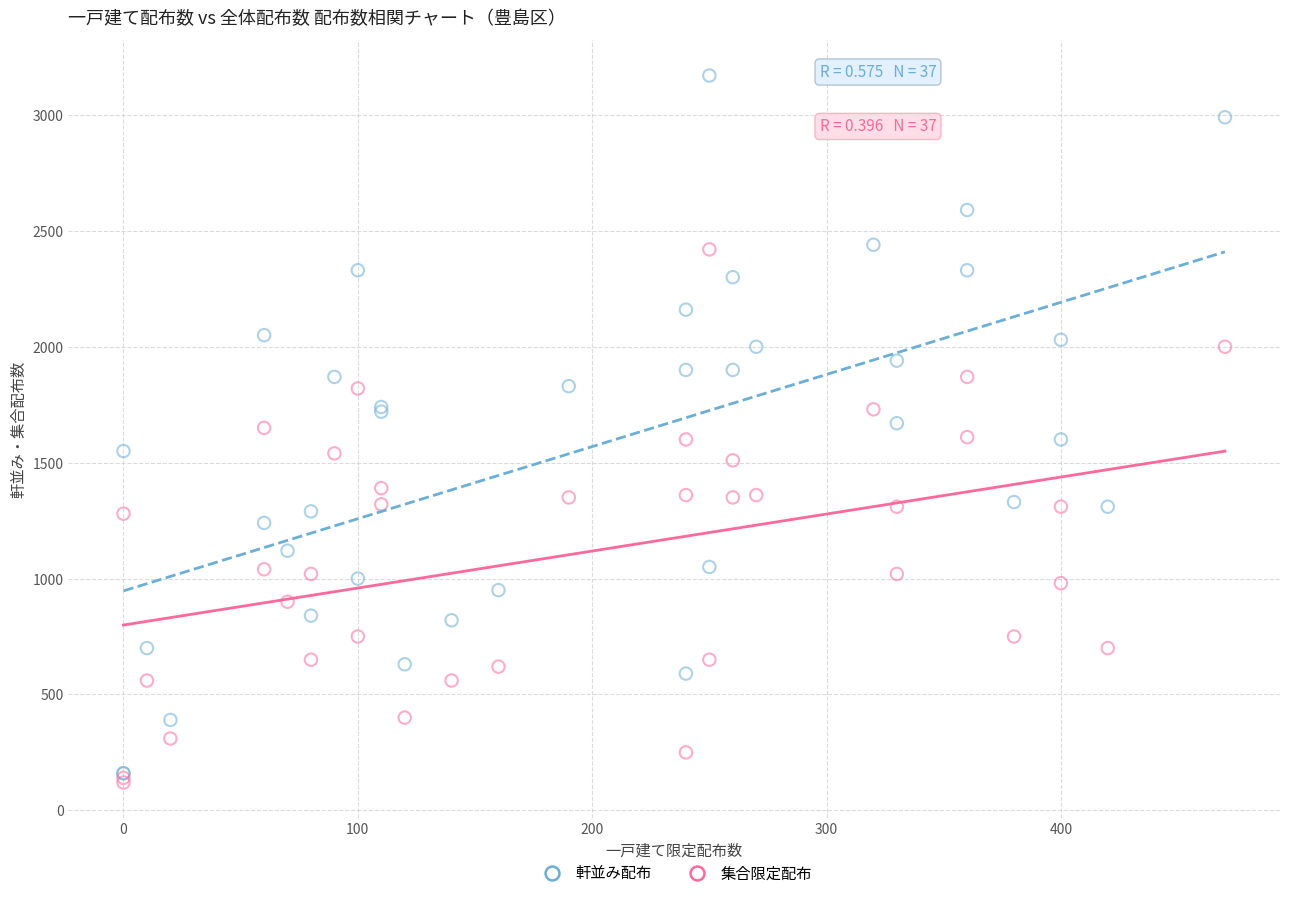

What are all the series names shown in the legend?

軒並み配布, 集合限定配布